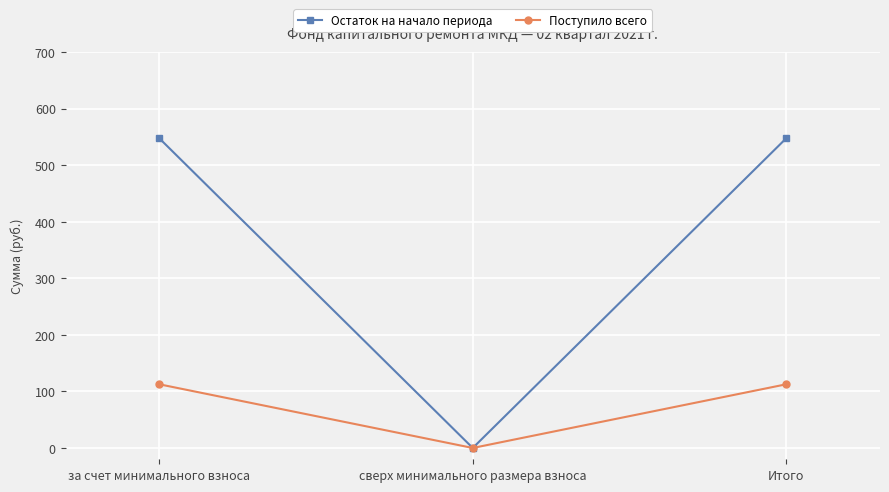

Which label corresponds to the smallest value in the chart?

сверх минимального размера взноса